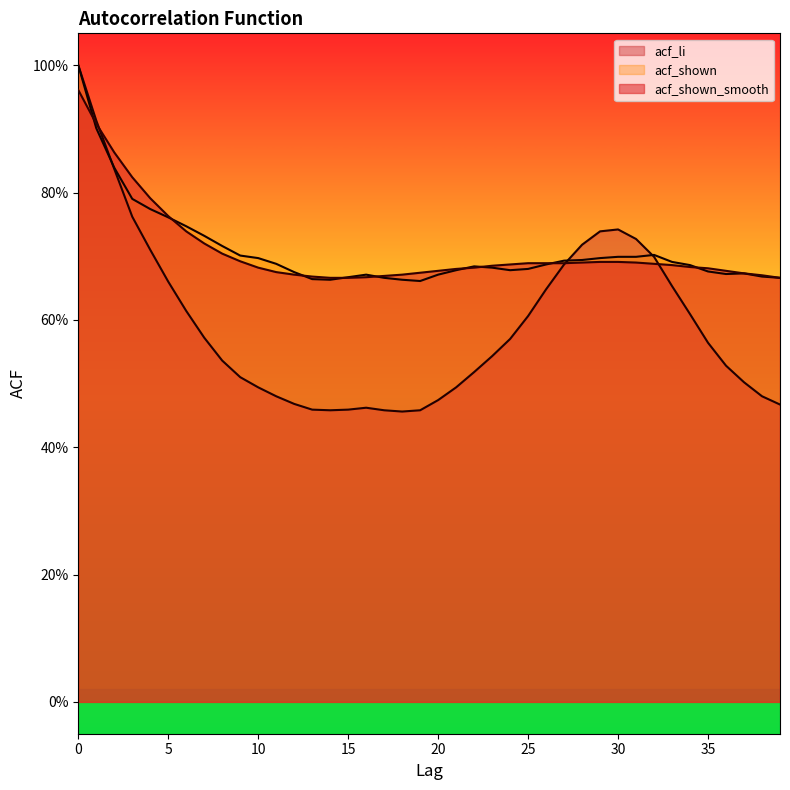

Is the value of acf_shown at 34 greater than the value of acf_shown_smooth at 33?

No